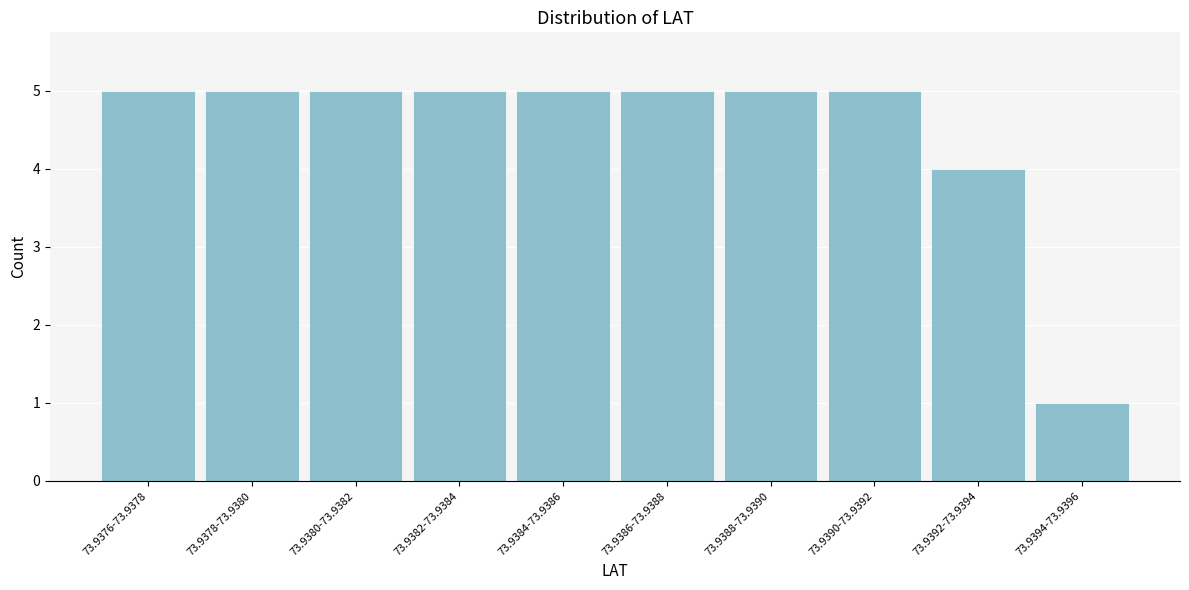

Reading left to right, extract all data points from this chart.

73.9376-73.9378=5	73.9378-73.9380=5	73.9380-73.9382=5	73.9382-73.9384=5	73.9384-73.9386=5	73.9386-73.9388=5	73.9388-73.9390=5	73.9390-73.9392=5	73.9392-73.9394=4	73.9394-73.9396=1